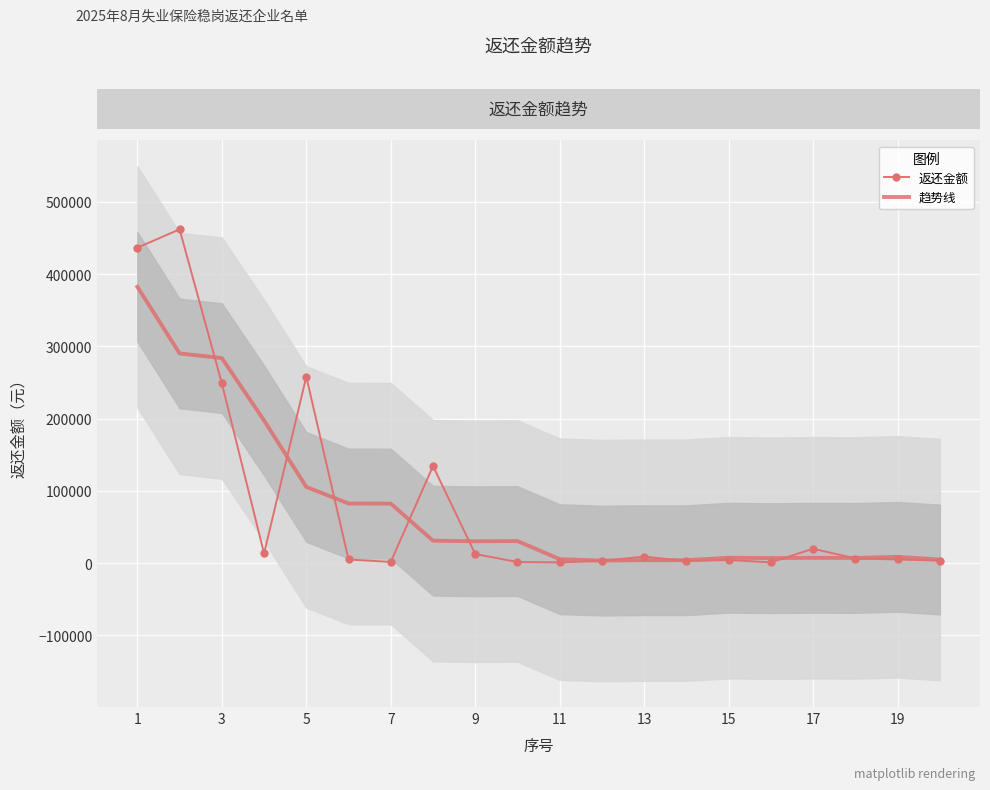

Is this an area chart (filled region under the line)?

No